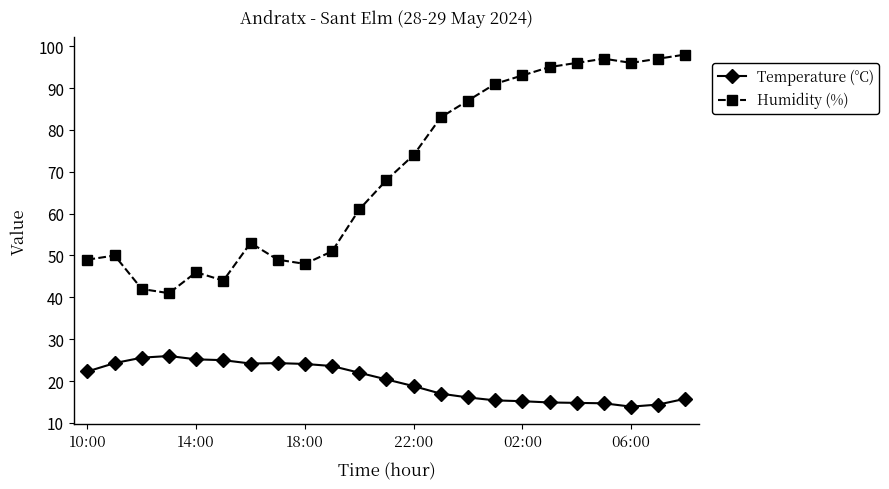

What is the value of the Temperature (°C) point at the 19th from the left?

14.8